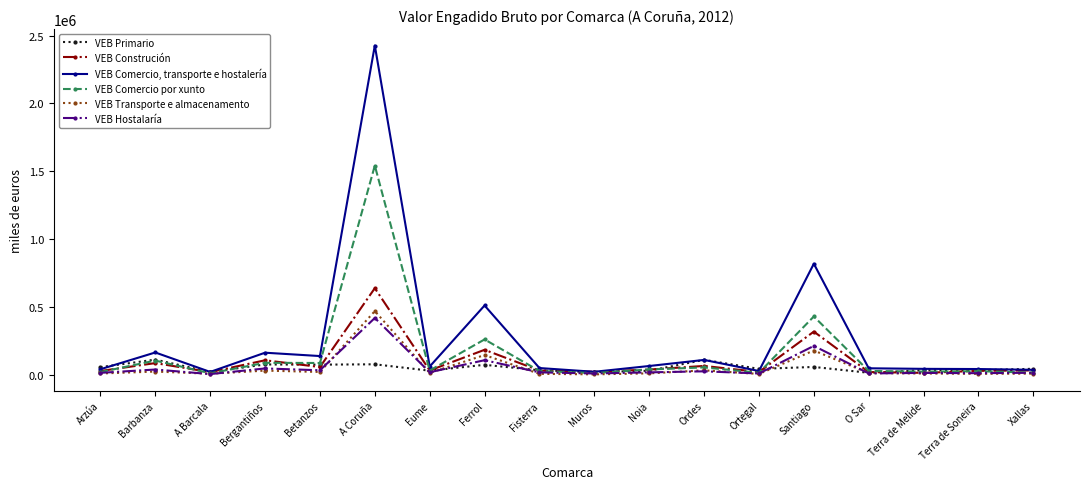

What is the total value across all series at Muros?

80709